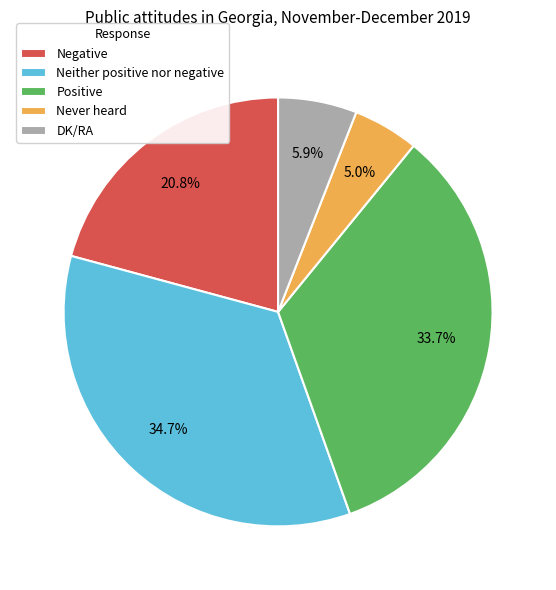

Rank the categories by value from highest to lowest.

Neither positive nor negative, Positive, Negative, DK/RA, Never heard